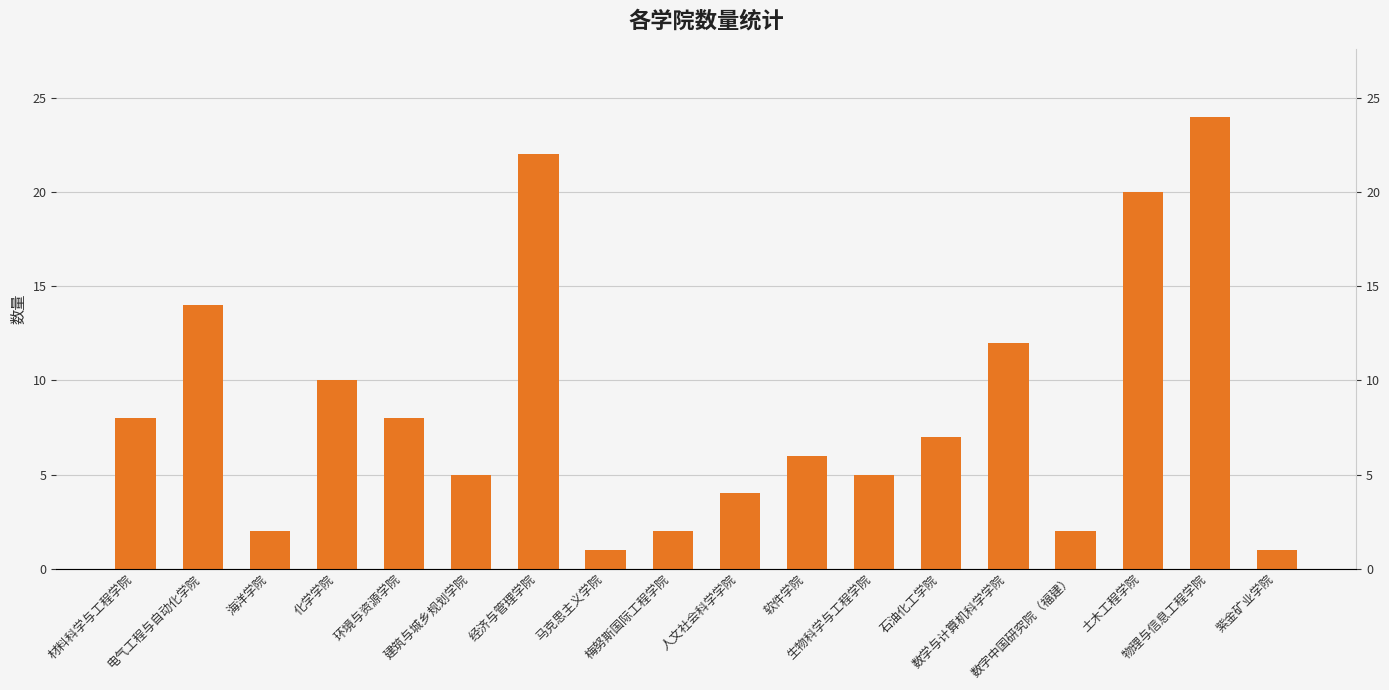

Reading left to right, list all the values displayed in this chart.

材料科学与工程学院=8	电气工程与自动化学院=14	海洋学院=2	化学学院=10	环境与资源学院=8	建筑与城乡规划学院=5	经济与管理学院=22	马克思主义学院=1	梅努斯国际工程学院=2	人文社会科学学院=4	软件学院=6	生物科学与工程学院=5	石油化工学院=7	数学与计算机科学学院=12	数字中国研究院（福建）=2	土木工程学院=20	物理与信息工程学院=24	紫金矿业学院=1